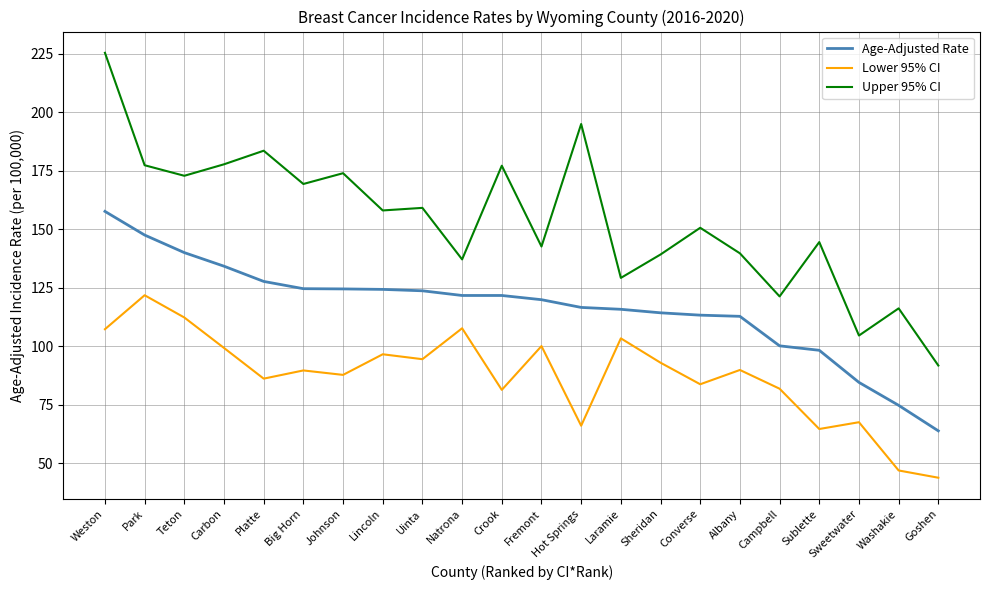

True or false: Upper 95% CI and Age-Adjusted Rate cross at least once.

False